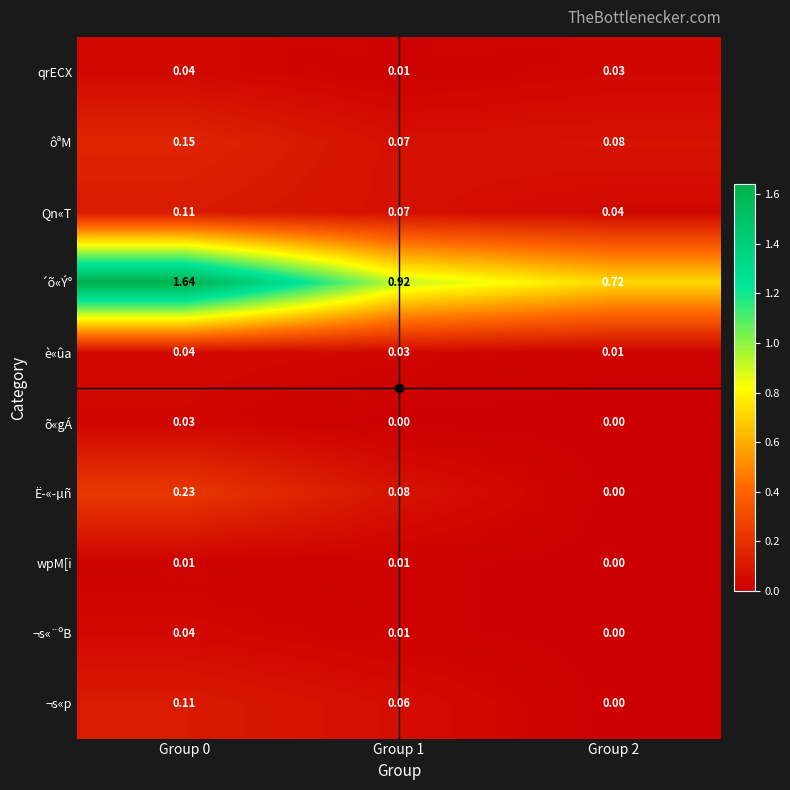

Which series has the widest spread of values?

´õ«Ý°